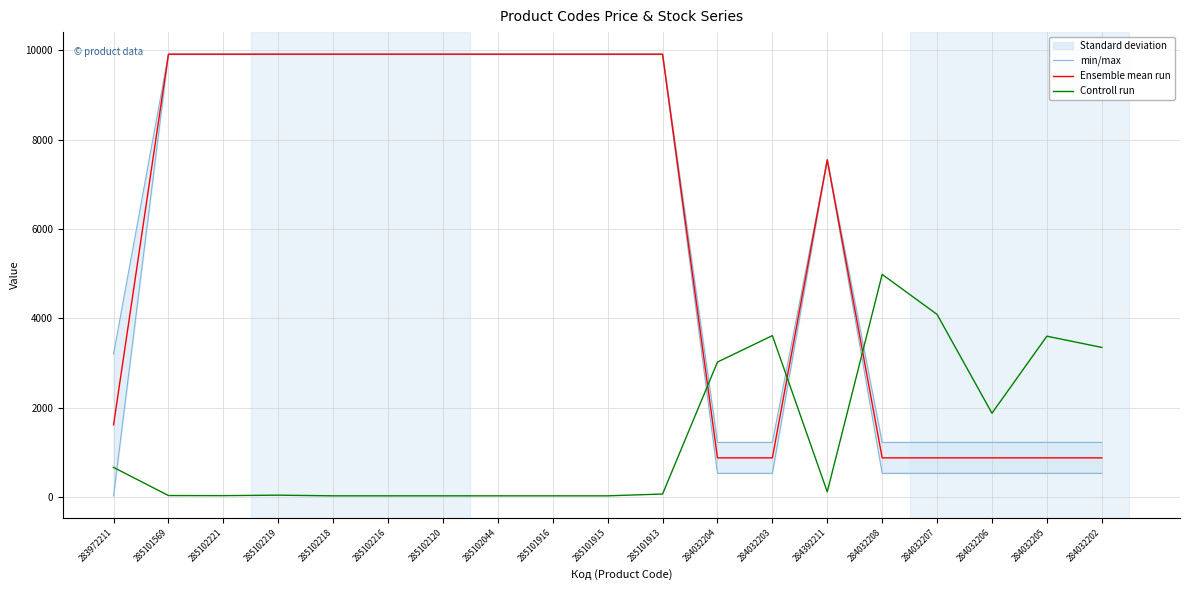

True or false: Controll run has more than 2 interior local peaks.

True